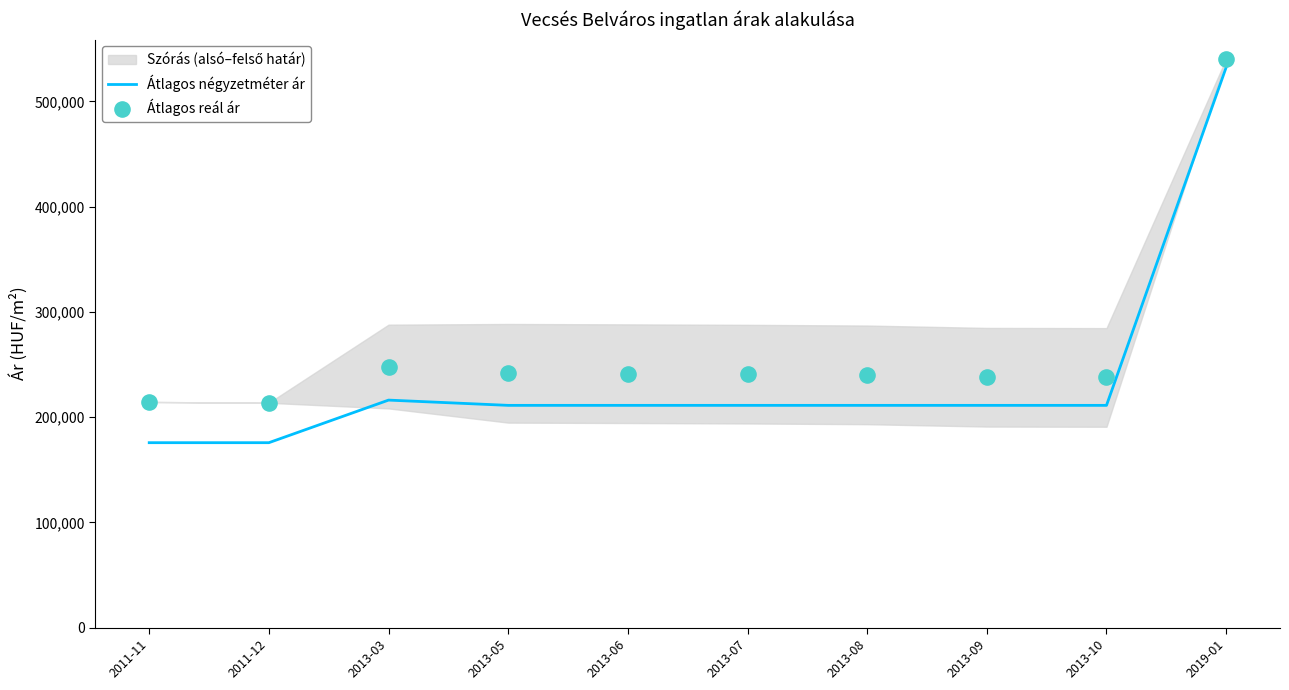

At how many categories does at least one series exceed 210489?

10